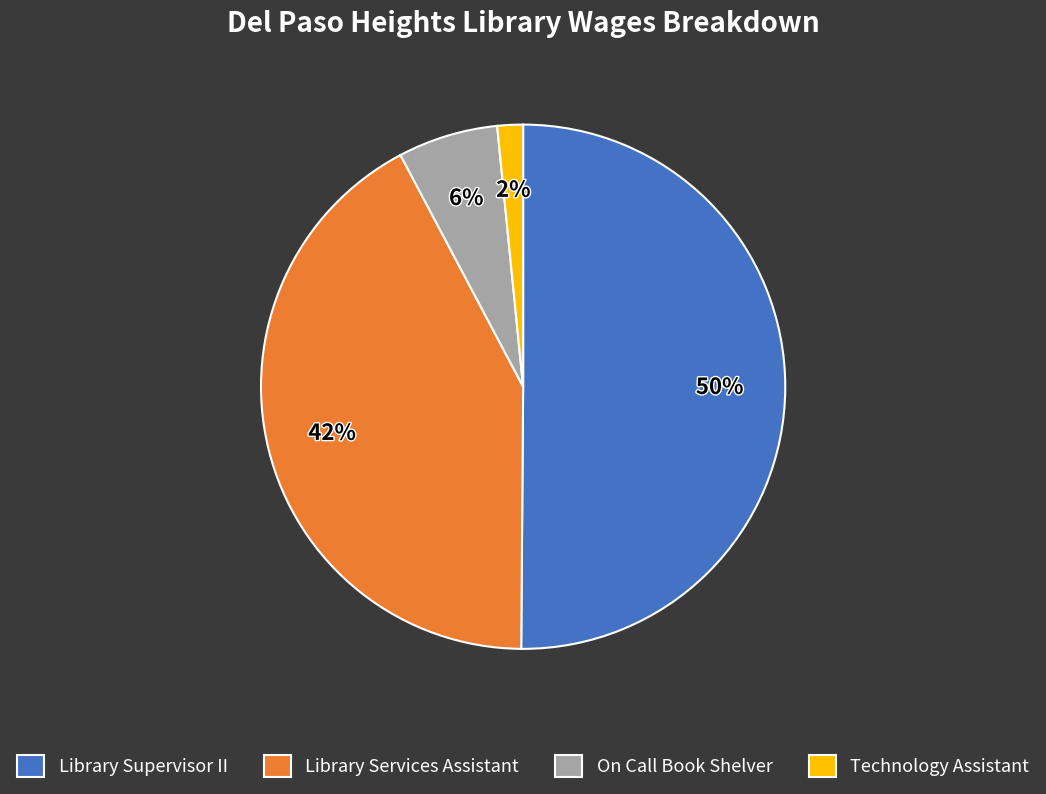

Which category has the biggest portion of the pie?

Library Supervisor II